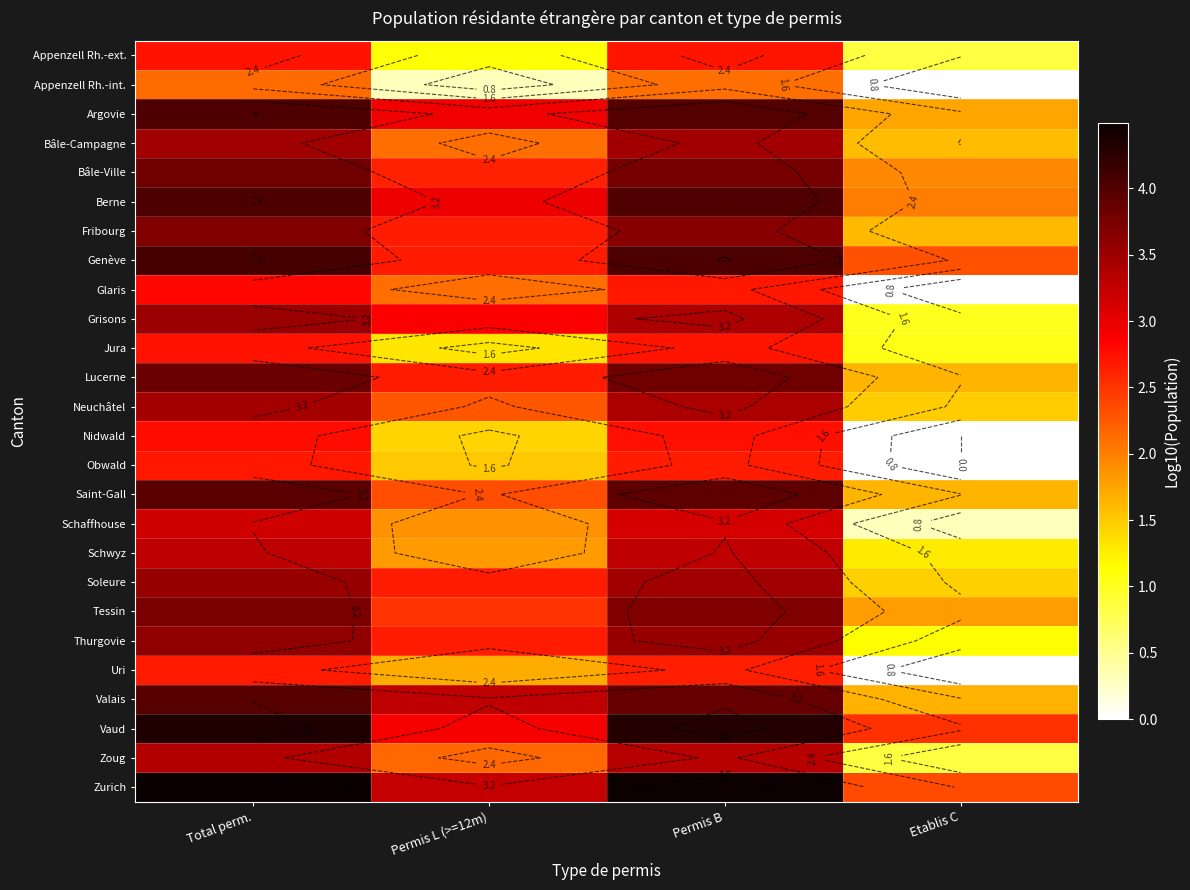

What is the maximum value for Appenzell Rh.-ext.?

2.7